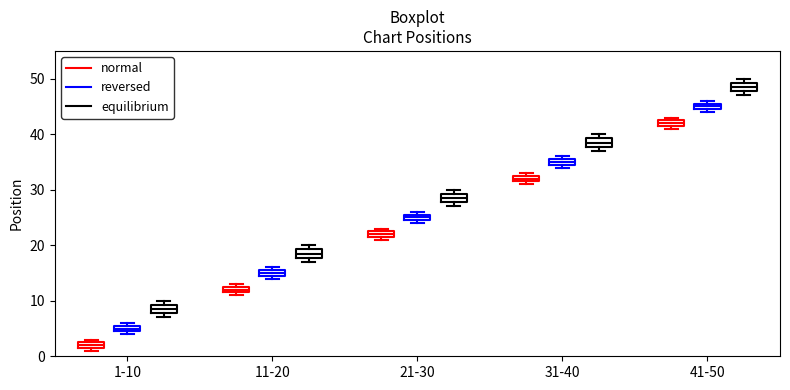

Where is the lower edge of the box for 21-30 (equilibrium) on the y-axis? The values are not printed on the chart, so give them approximately, as read against the axis.

28